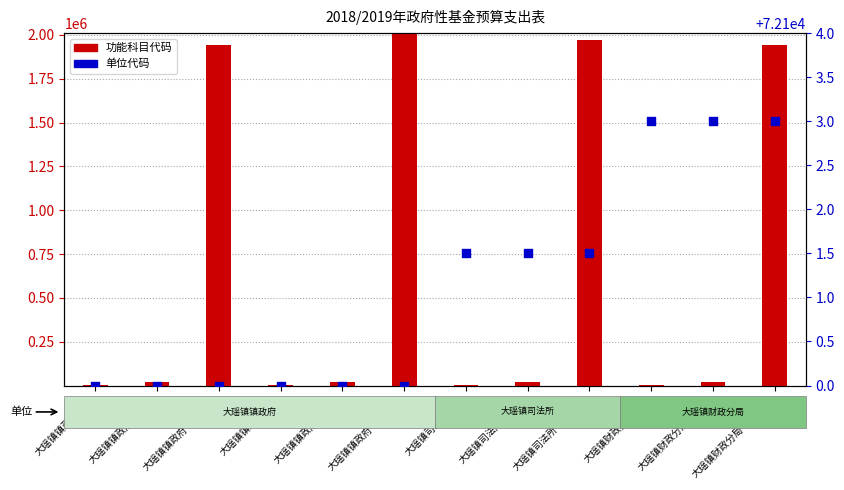

What is the total value across all series at 大瑶镇司法所-2040601?

2043852.8